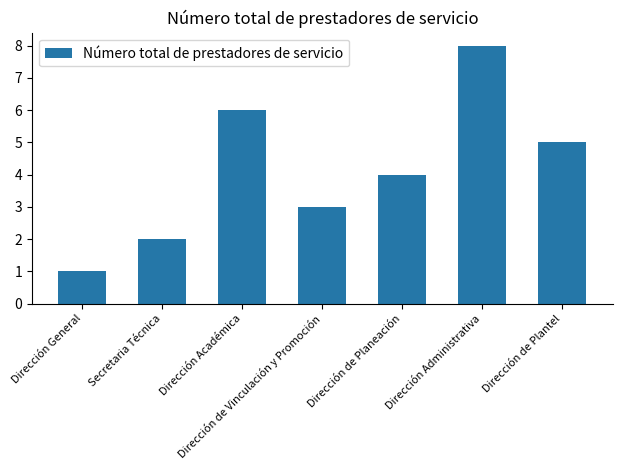

What is the value of the 4th bar from the left?

3